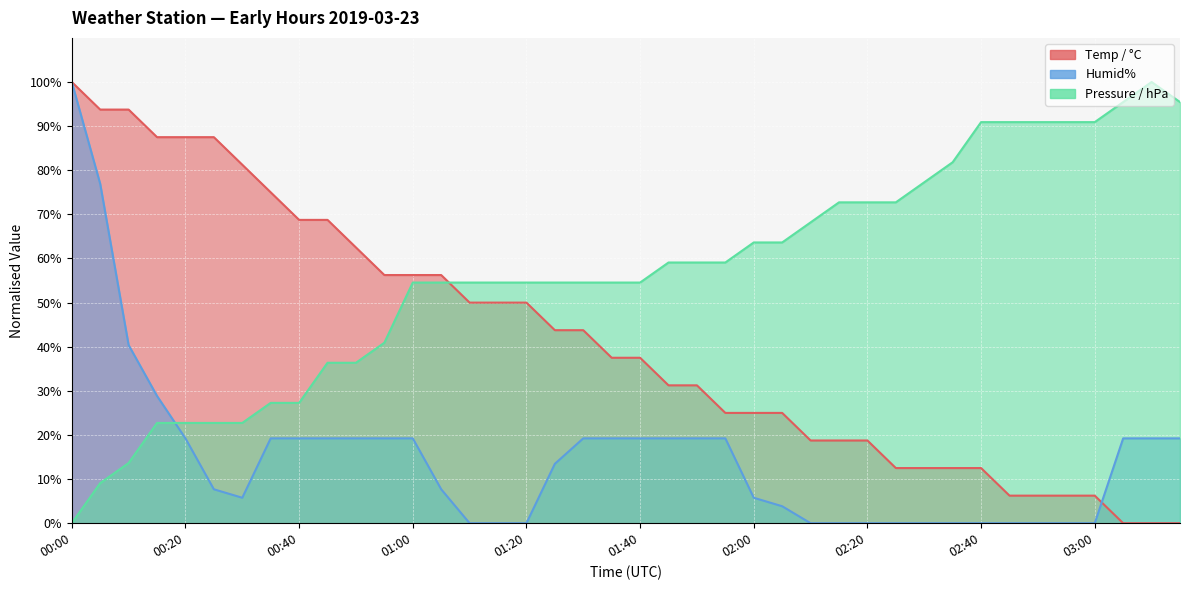

How many intersections are there between Pressure / hPa and Temp / °C?

1